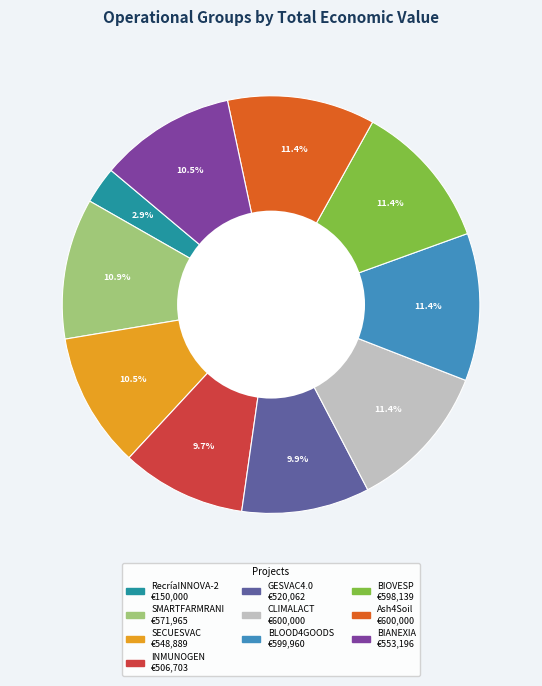

To the nearest percent, what percentage of the pie is INMUNOGEN?

10%